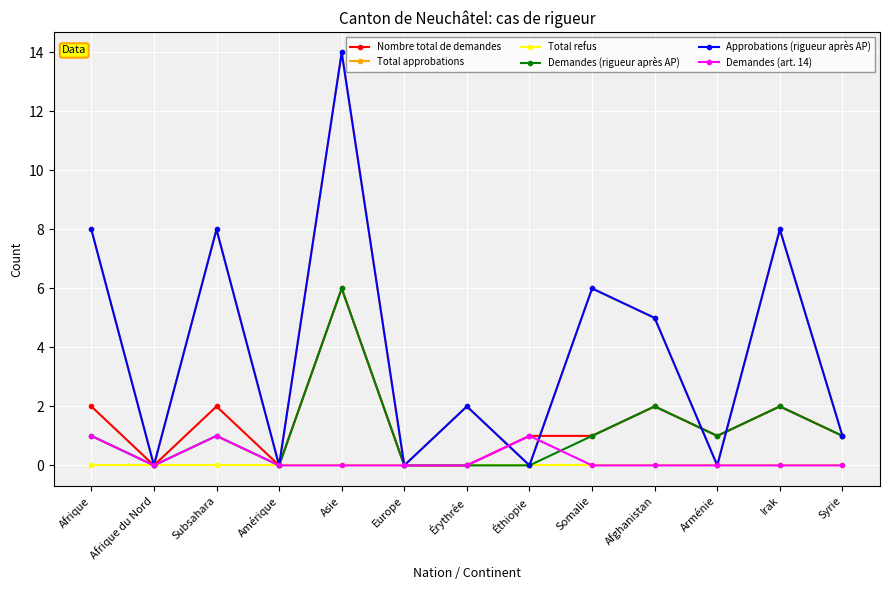

Does the chart have visible grid lines?

Yes